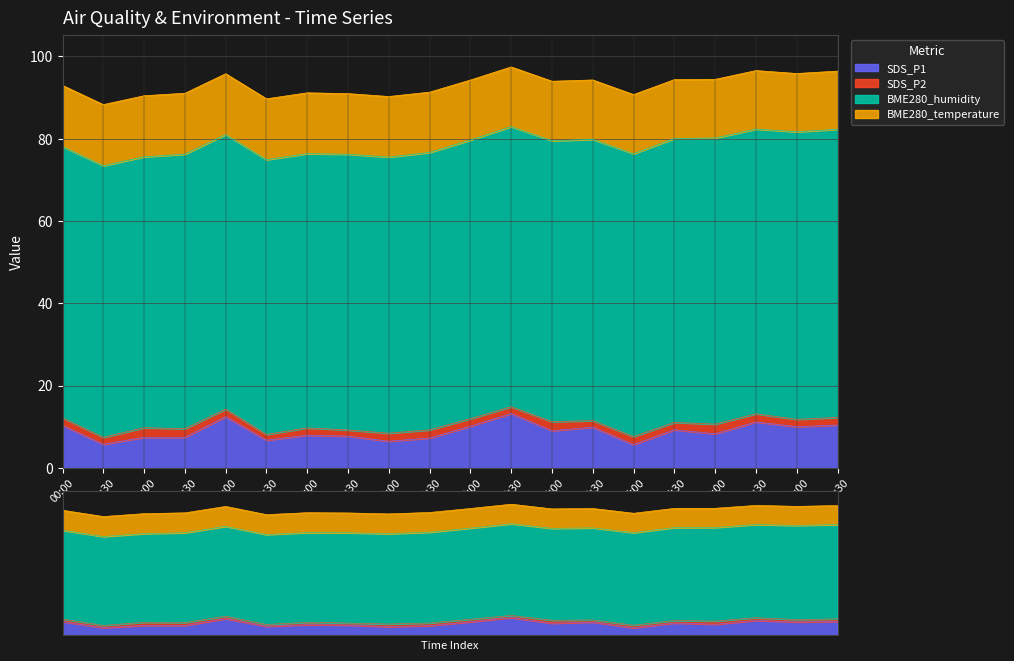

Reading left to right, list all the values displayed in this chart.

SDS_P1: 10.3	5.8	7.5	7.5	12.4	6.8	8.0	7.7	6.5	7.3	10.1	13.2	9.1	9.9	5.7	9.3	8.3	11.2	10.0	10.4
SDS_P2: 1.9	1.7	2.3	2.1	1.9	1.4	1.8	1.5	1.9	2.0	1.9	1.6	2.2	1.6	1.9	1.8	2.4	2.0	1.8	1.9
BME280_humidity: 65.9	66.0	65.8	66.7	66.7	66.8	66.6	67.0	67.1	67.4	67.7	68.1	68.3	68.3	68.7	69.0	69.5	69.2	69.9	70.0
BME280_temperature: 14.9	14.8	14.8	14.8	14.8	14.8	14.8	14.7	14.7	14.7	14.6	14.5	14.5	14.4	14.4	14.3	14.3	14.2	14.2	14.1